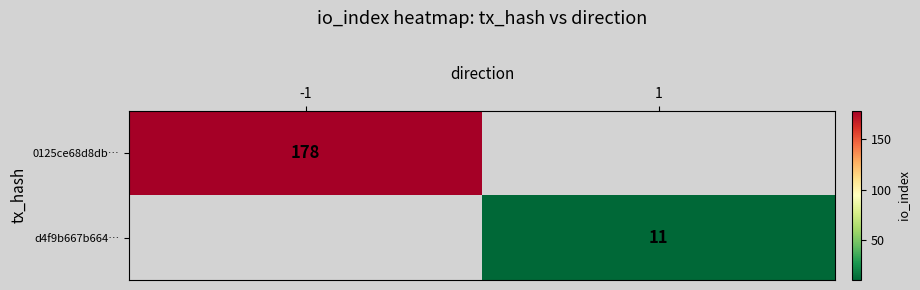

Is the value of d4f9b667b664… at 1 greater than the value of 0125ce68d8db… at -1?

No